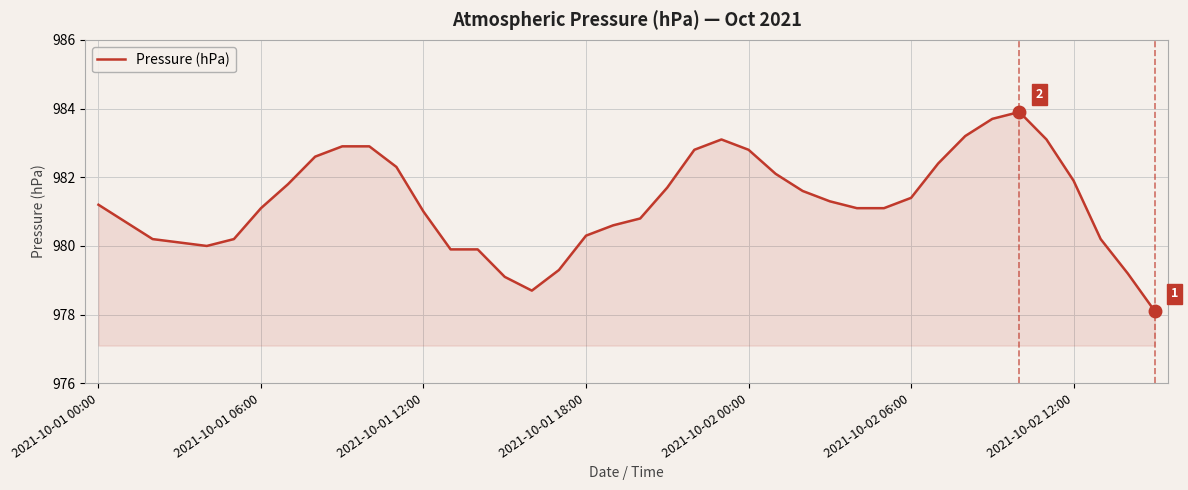

Reading left to right, list all the values displayed in this chart.

981.2	980.7	980.2	980.1	980.0	980.2	981.1	981.8	982.6	982.9	982.9	982.3	981.0	979.9	979.9	979.1	978.7	979.3	980.3	980.6	980.8	981.7	982.8	983.1	982.8	982.1	981.6	981.3	981.1	981.1	981.4	982.4	983.2	983.7	983.9	983.1	981.9	980.2	979.2	978.1